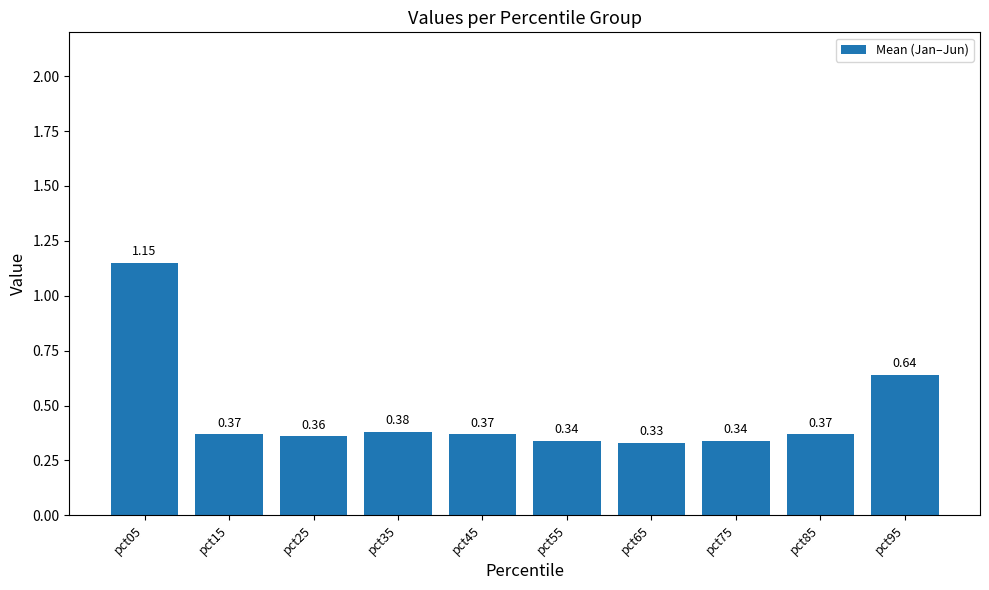

Where is the data nearest to the value 0?

pct65